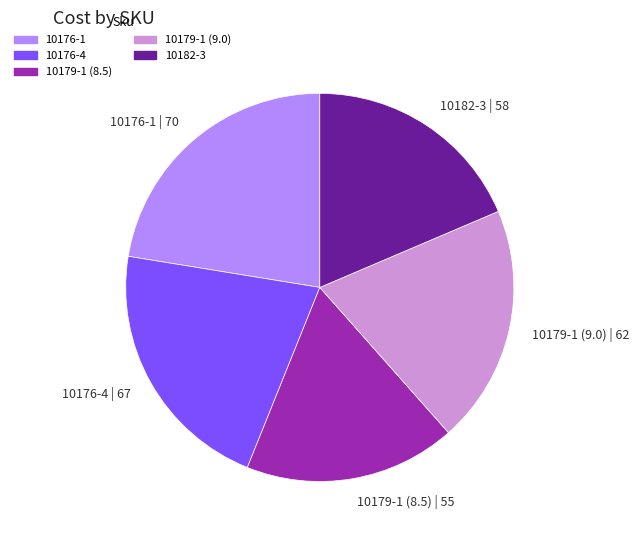

Combined, do 10182-3 | 58 and 10176-1 | 70 account for over 50%?

No